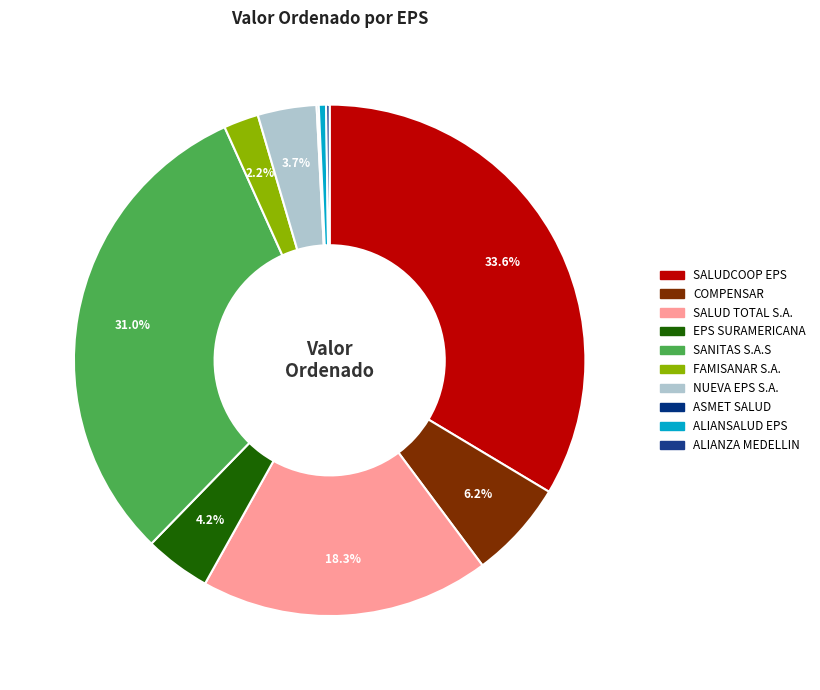

Does SANITAS S.A.S account for over 50% of the chart?

No